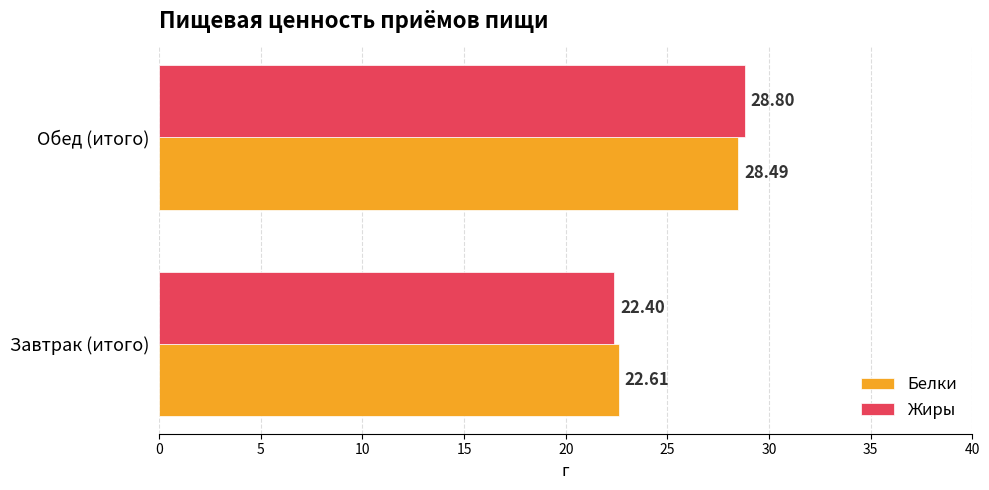

Which series has the widest spread of values?

Жиры